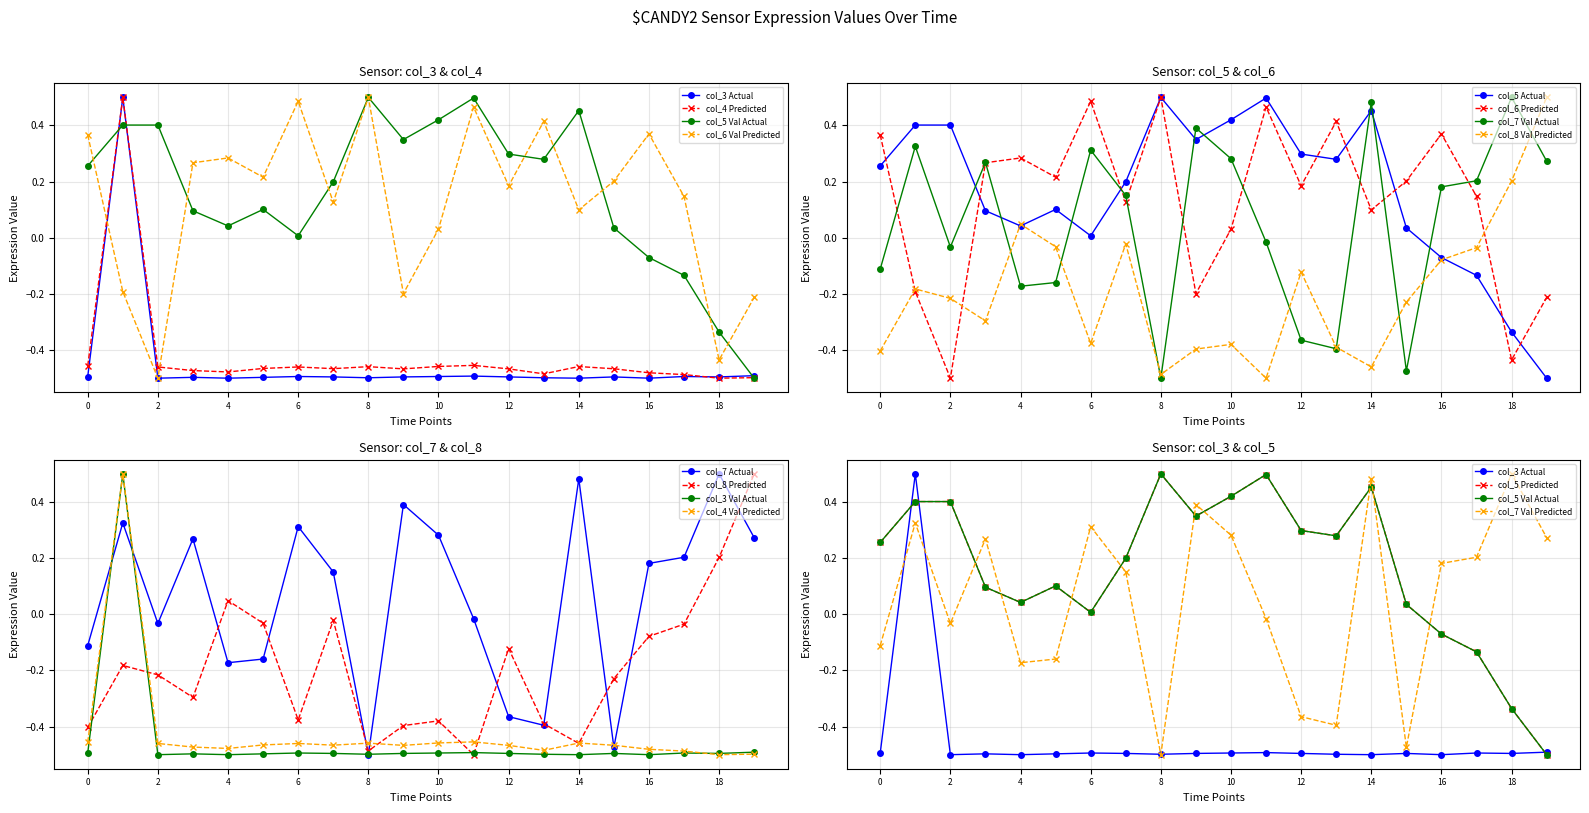

True or false: col_8 Val Predicted has more than 0 points higher than both neighbors.

True